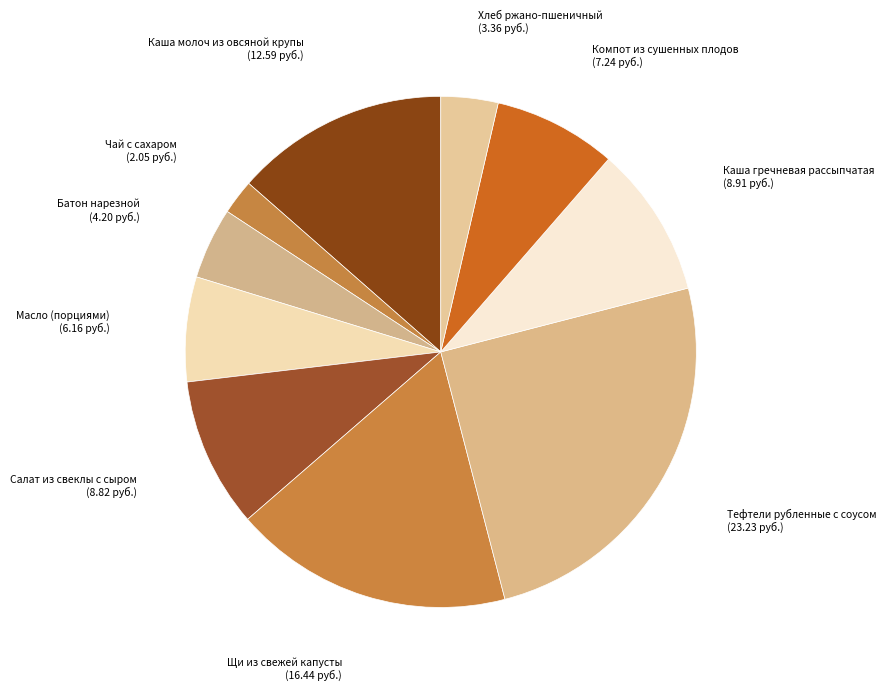

What is the largest slice in the pie chart?

Тефтели рубленные с соусом